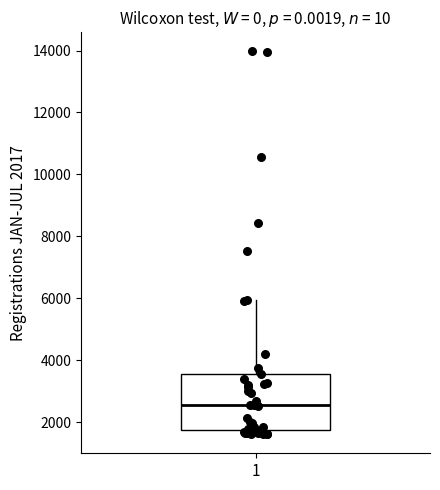

Read this box plot against the y-axis: the position of the median line, the range covered by the box, and the ends of both whiskers. The values are not printed on the chart, so give them approximately, as read against the axis.

median 2600, box 1800 to 3600, whiskers 1600 to 6000